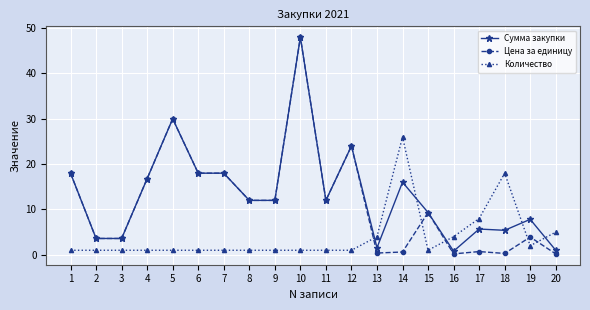

At which category does Цена за единицу reach its first local peak?

5